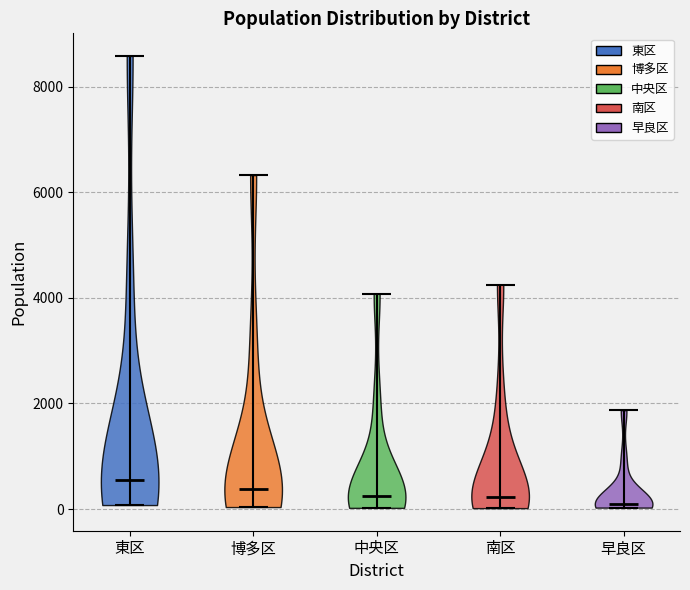

Reading left to right, read every violin against the y-axis: where its median line is, and the lowest and highest points it reaches. The values are not printed on the chart, so give them approximately, as read against the axis.

東区: median line 600, lowest point 0, highest point 8600
博多区: median line 400, lowest point 0, highest point 6400
中央区: median line 200, lowest point 0, highest point 4000
南区: median line 200, lowest point 0, highest point 4200
早良区: median line 0, lowest point 0, highest point 1800